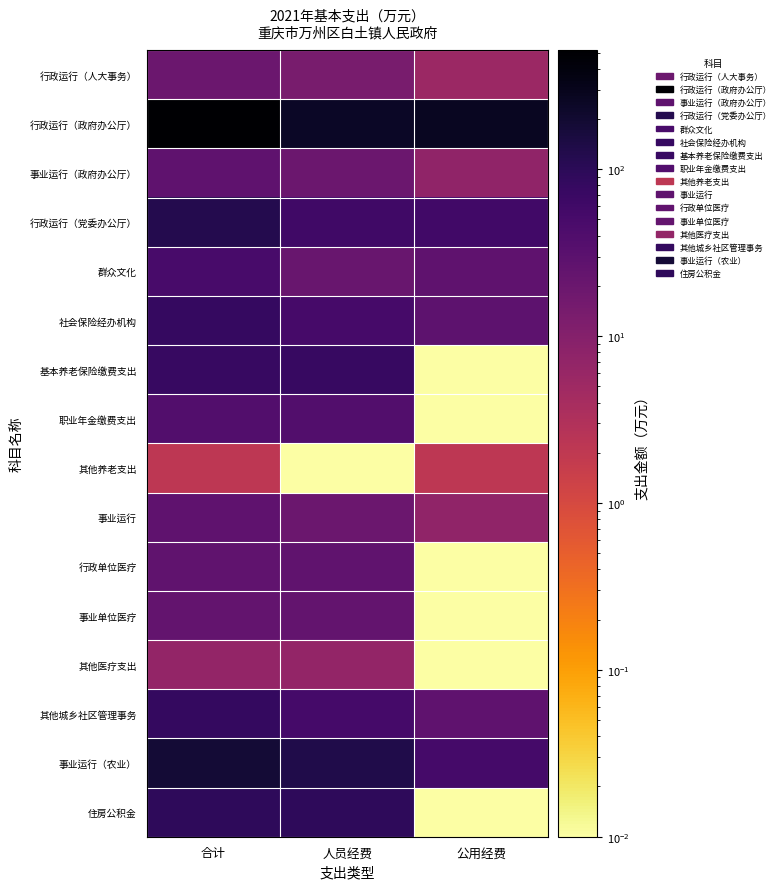

Count the number of data series in this chart.

16